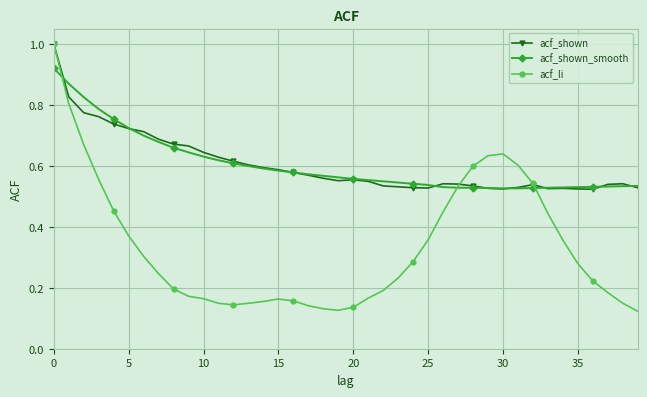

At how many categories does at least one series exceed 0?

40